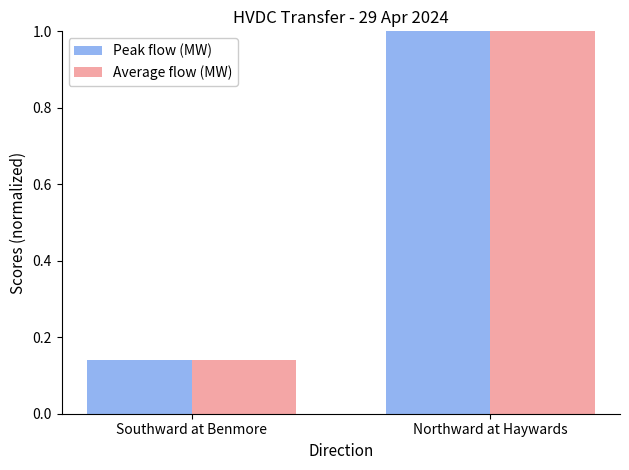

At which category is the sum across all series the highest?

Northward at Haywards